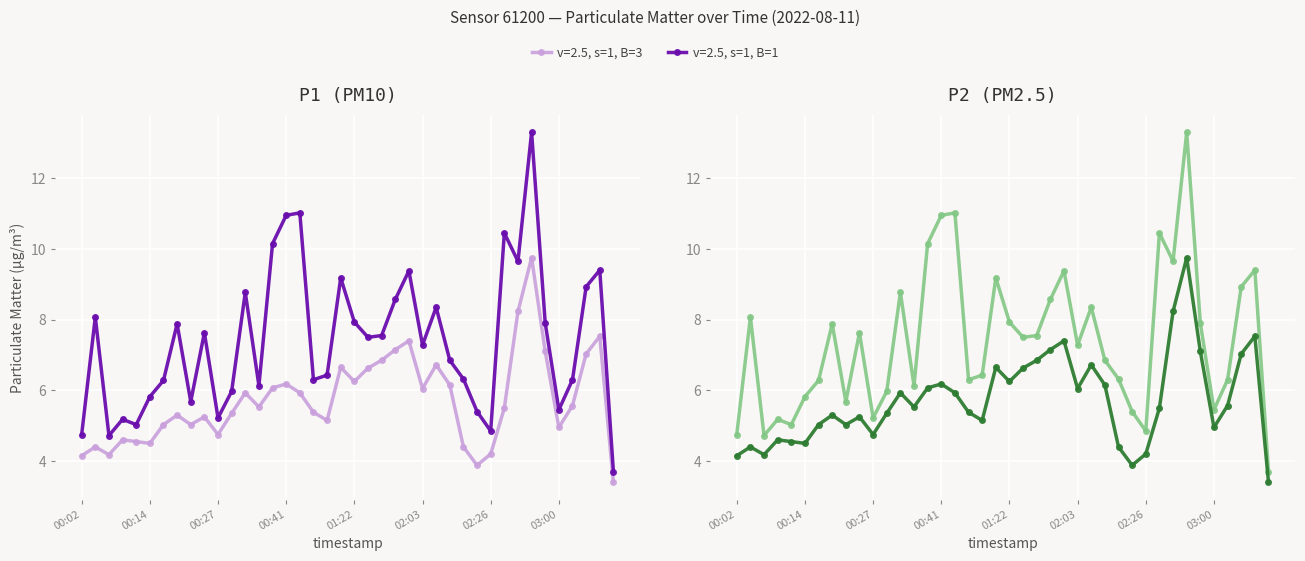

Between 00:22 and 03:16, which is larger?

03:16